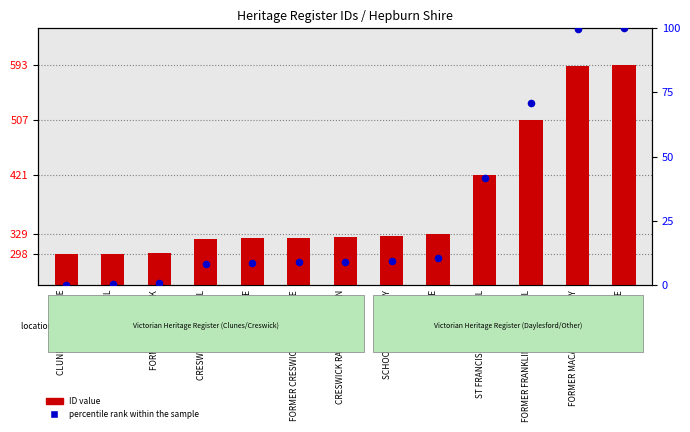

What are all the series names shown in the legend?

ID value, percentile rank within the sample